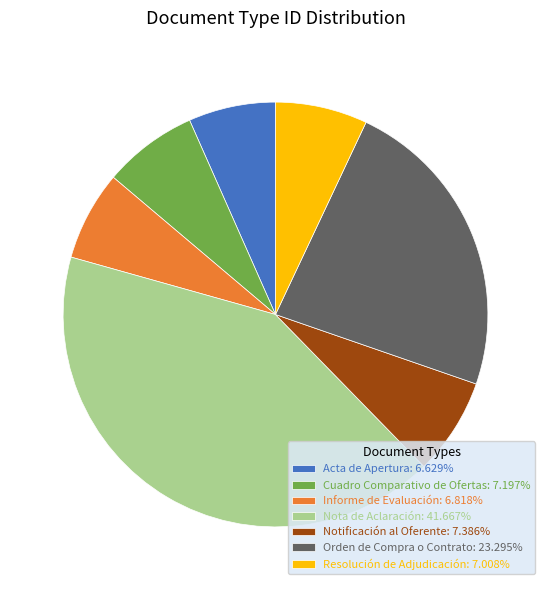

Which slice is the largest?

Nota de Aclaración